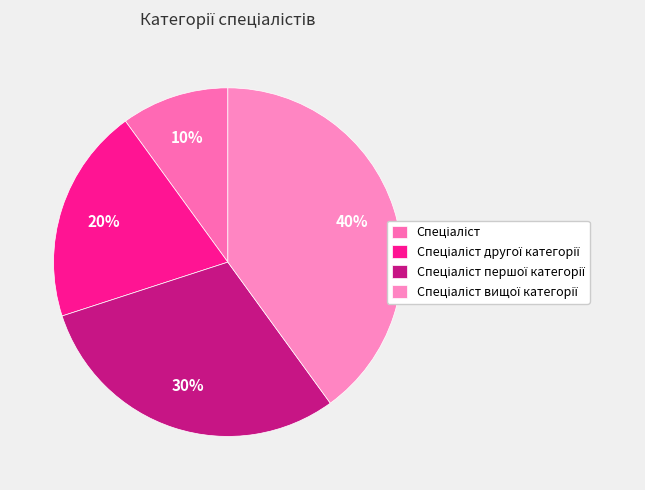

Rank the categories by value from highest to lowest.

Спеціаліст вищої категорії, Спеціаліст першої категорії, Спеціаліст другої категорії, Спеціаліст